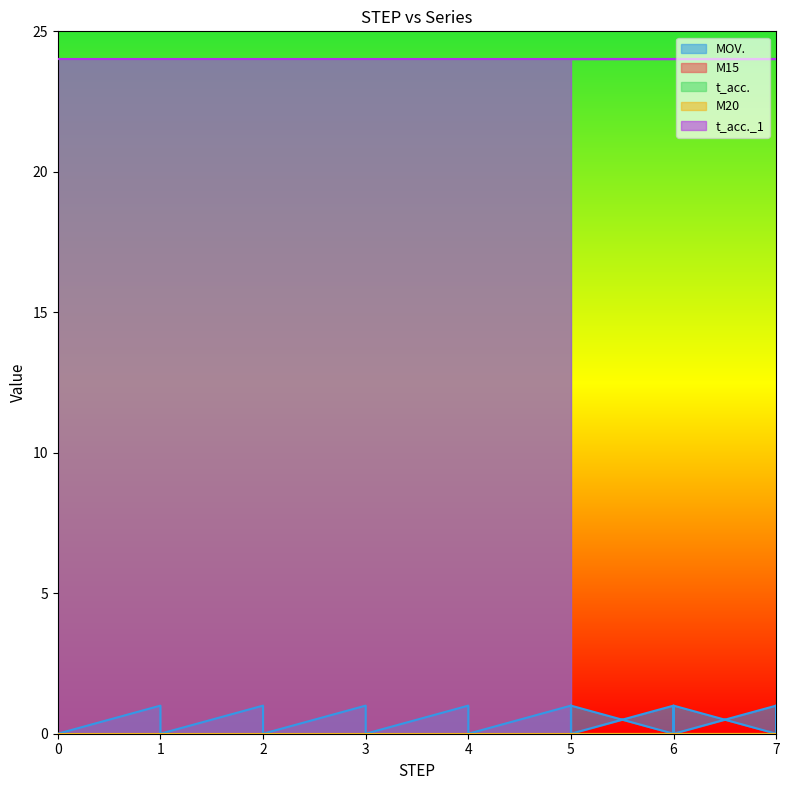

Does the chart have visible grid lines?

No